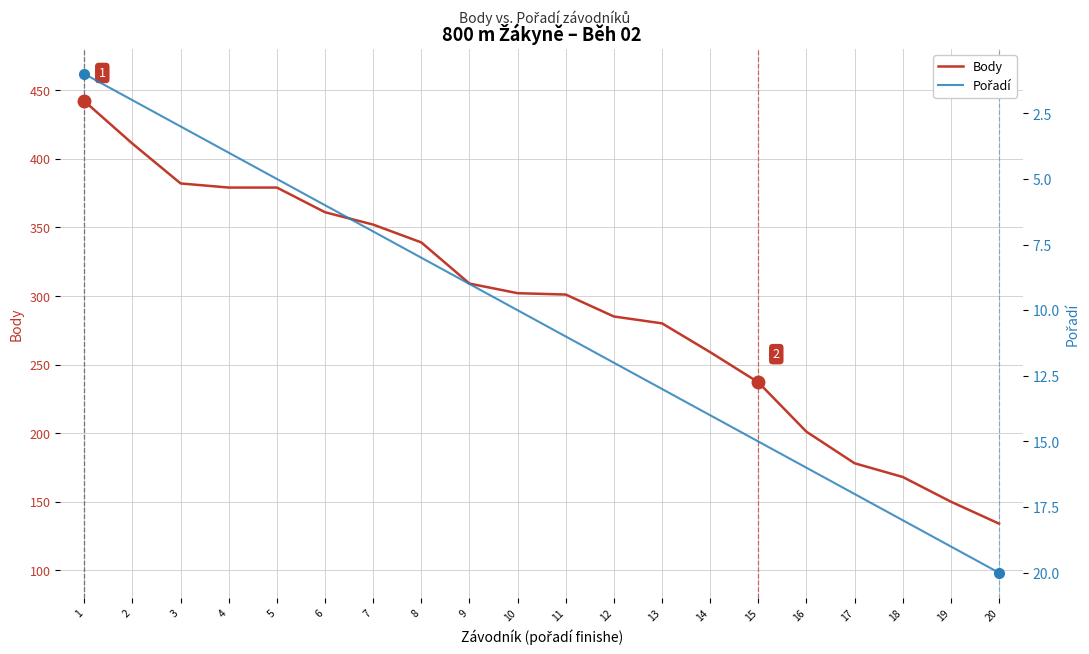

The Pořadí series shows 5 at 3. True or false?

False